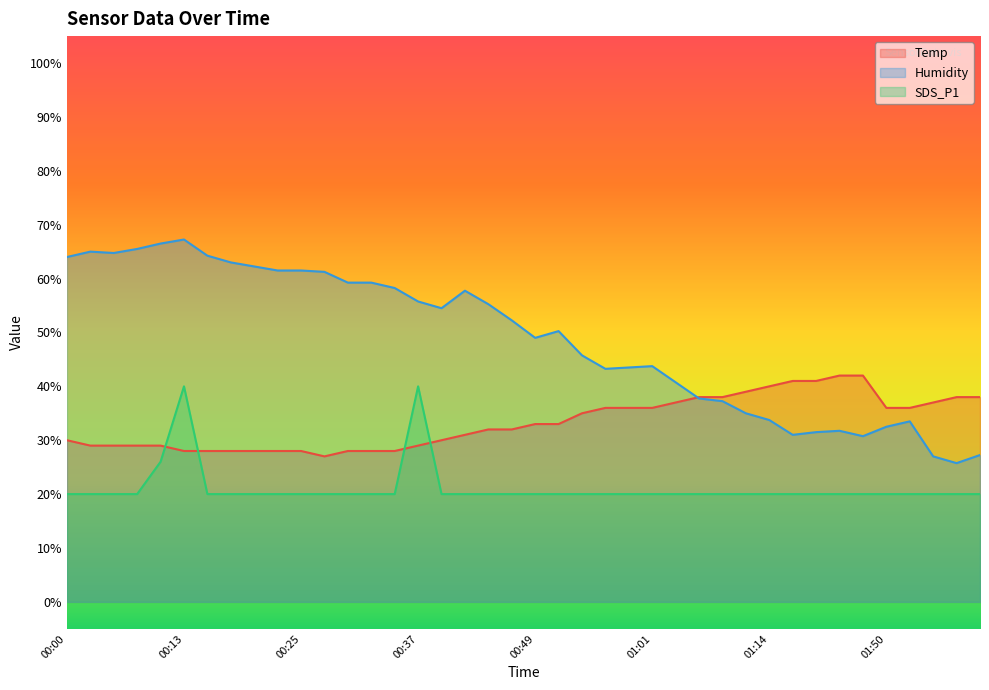

What position from the left is 00:15?

7